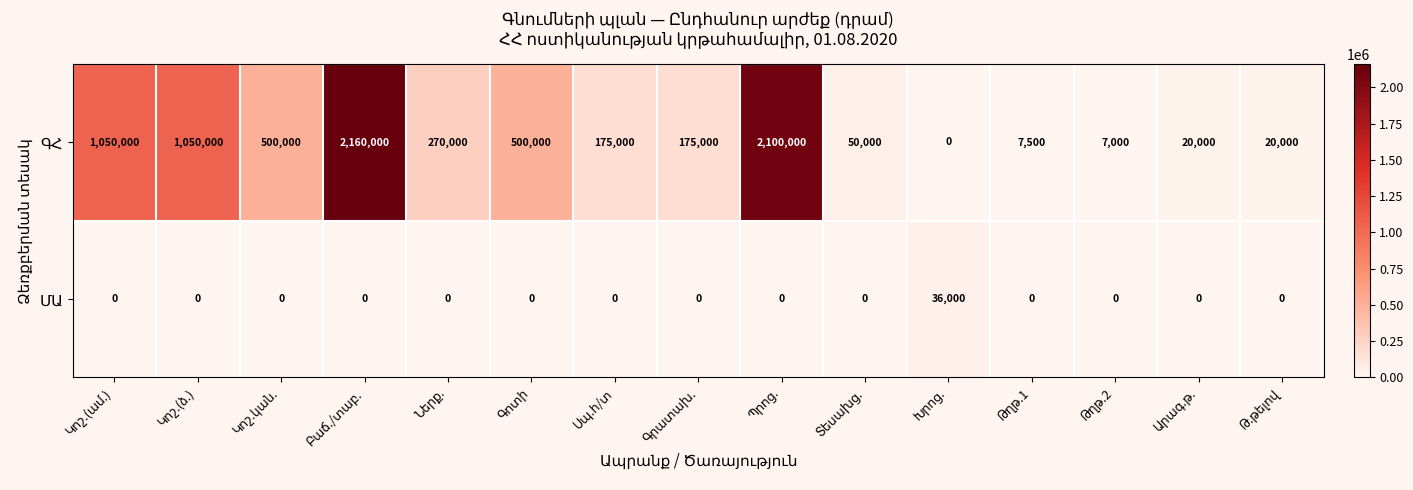

What is the maximum value shown in the chart?

2160000